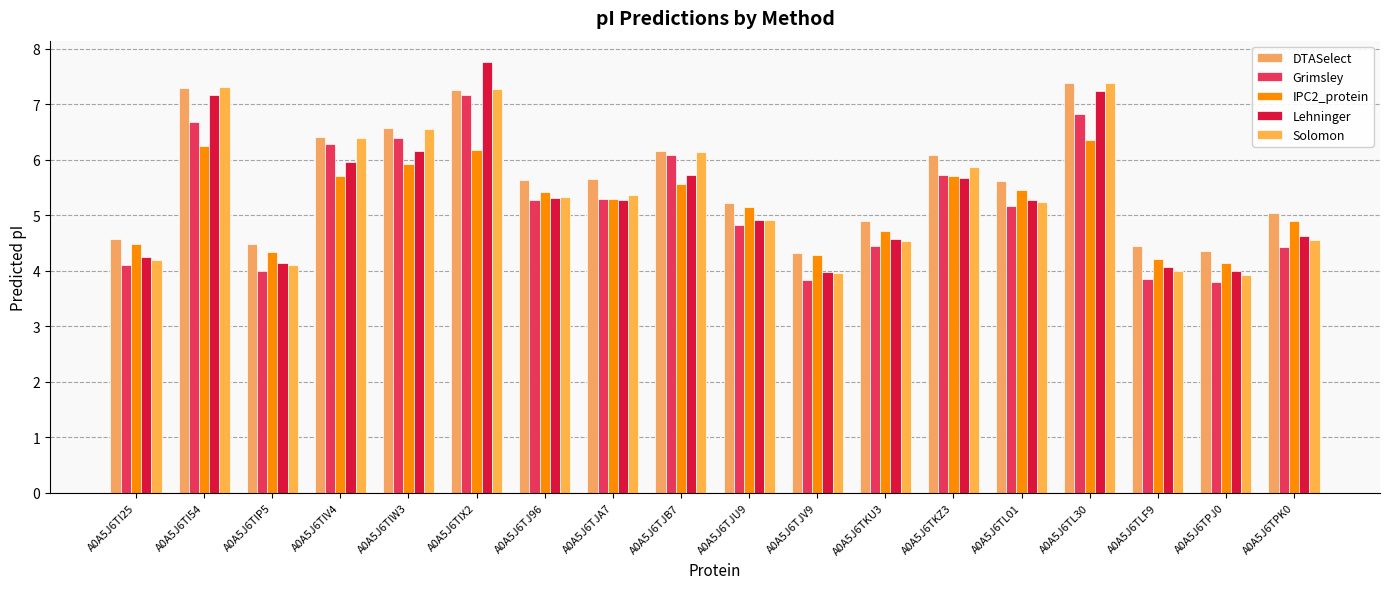

Reading left to right, transcribe all the data shown in this chart.

DTASelect: 4.6	7.3	4.5	6.4	6.6	7.3	5.6	5.7	6.2	5.2	4.3	4.9	6.1	5.6	7.4	4.4	4.4	5.0
Grimsley: 4.1	6.7	4.0	6.3	6.4	7.2	5.3	5.3	6.1	4.8	3.8	4.4	5.7	5.2	6.8	3.9	3.8	4.4
IPC2_protein: 4.5	6.2	4.3	5.7	5.9	6.2	5.4	5.3	5.6	5.1	4.3	4.7	5.7	5.5	6.4	4.2	4.2	4.9
Lehninger: 4.3	7.2	4.2	6.0	6.2	7.8	5.3	5.3	5.7	4.9	4.0	4.6	5.7	5.3	7.2	4.1	4.0	4.6
Solomon: 4.2	7.3	4.1	6.4	6.6	7.3	5.3	5.4	6.1	4.9	4.0	4.5	5.9	5.2	7.4	4.0	3.9	4.6